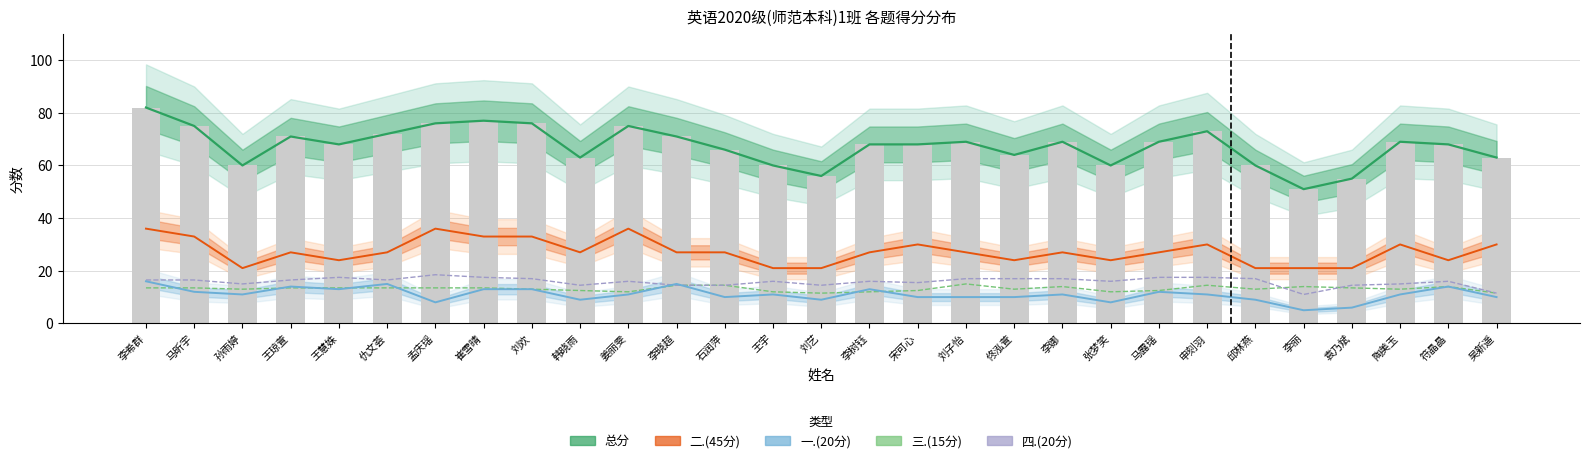

Is the value of 总分 at 邱林燕 greater than the value of 二.(45分) at 王琼萱?

Yes